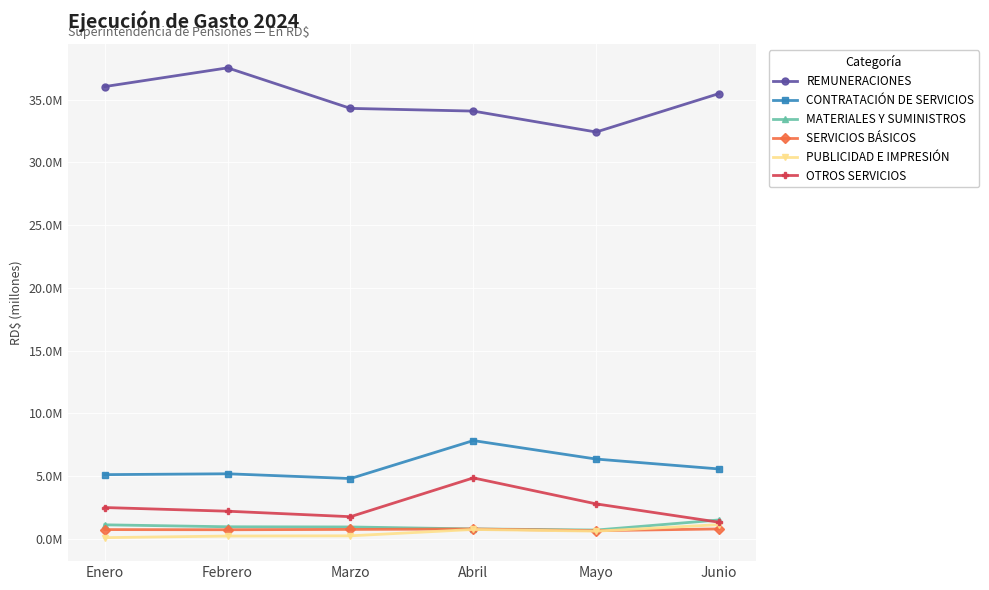

At which category is the sum across all series the highest?

Abril